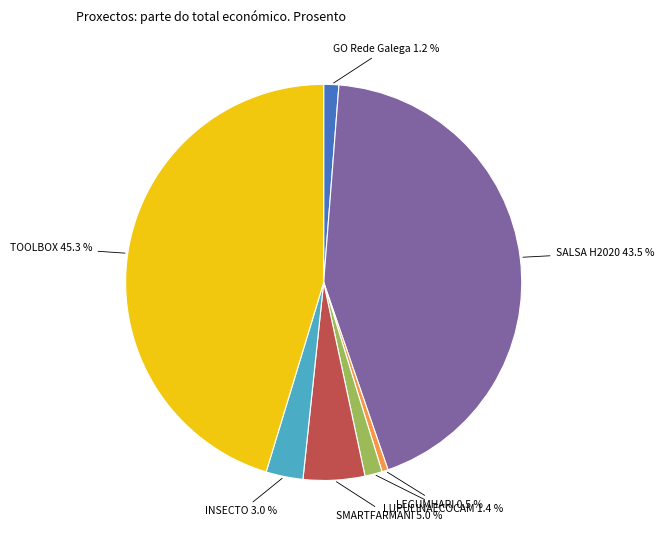

How many segments does this pie chart have?

7